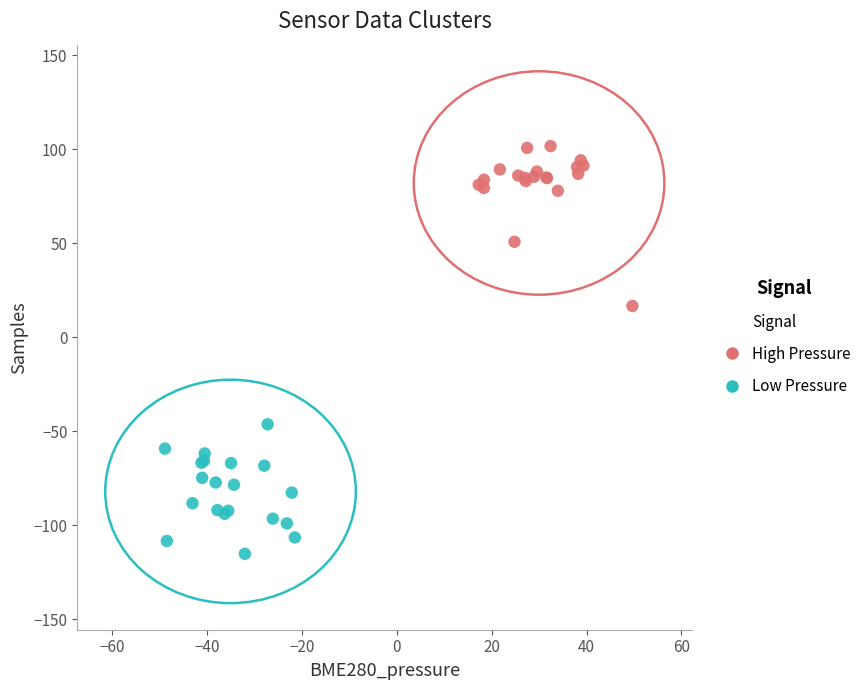

Which series contains the highest Y value?

High Pressure